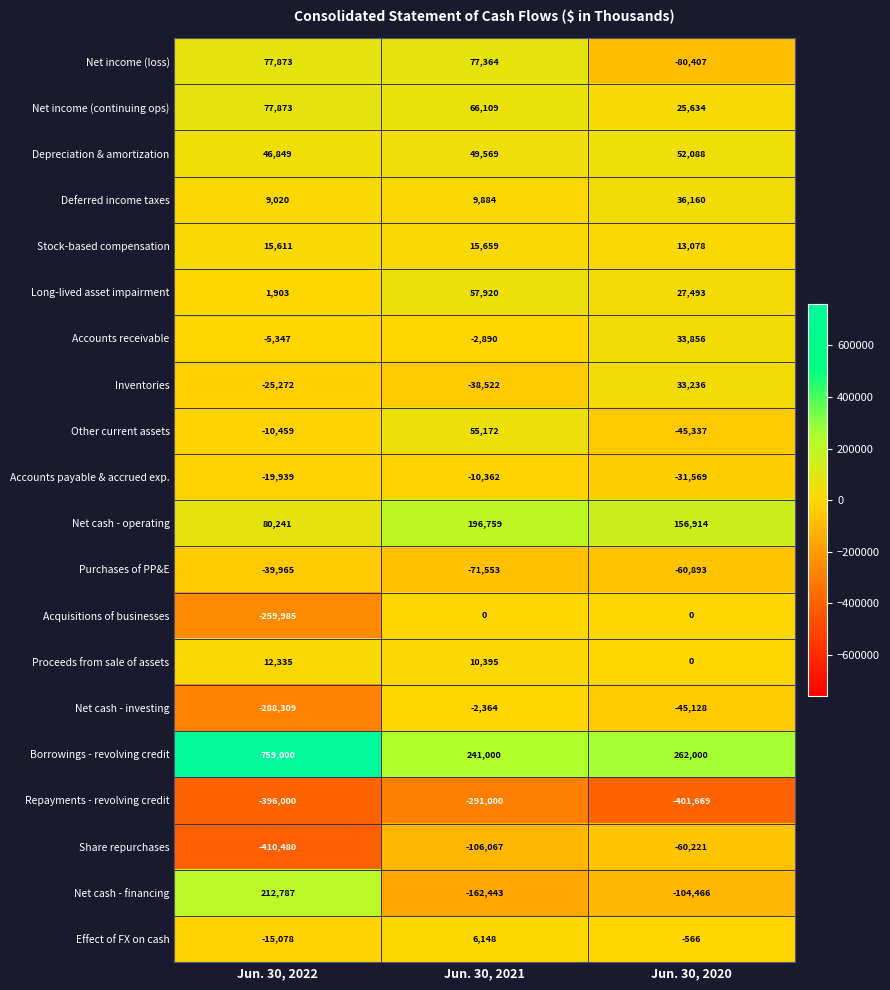

At which category is the sum across all series the highest?

Jun. 30, 2021